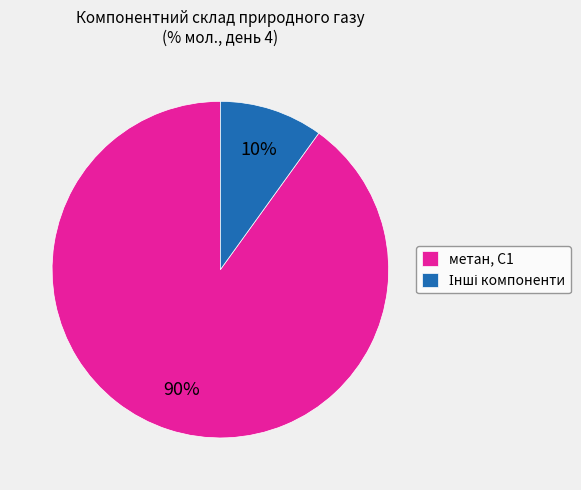

Does any single category account for the majority?

Yes